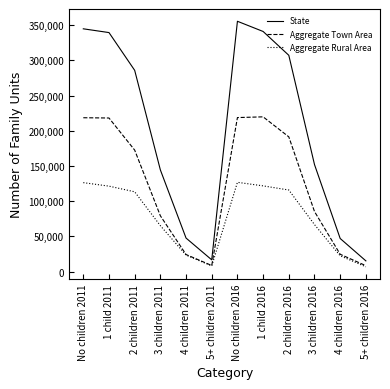

What is the spread (max minus min) of values at No children 2011?

218585